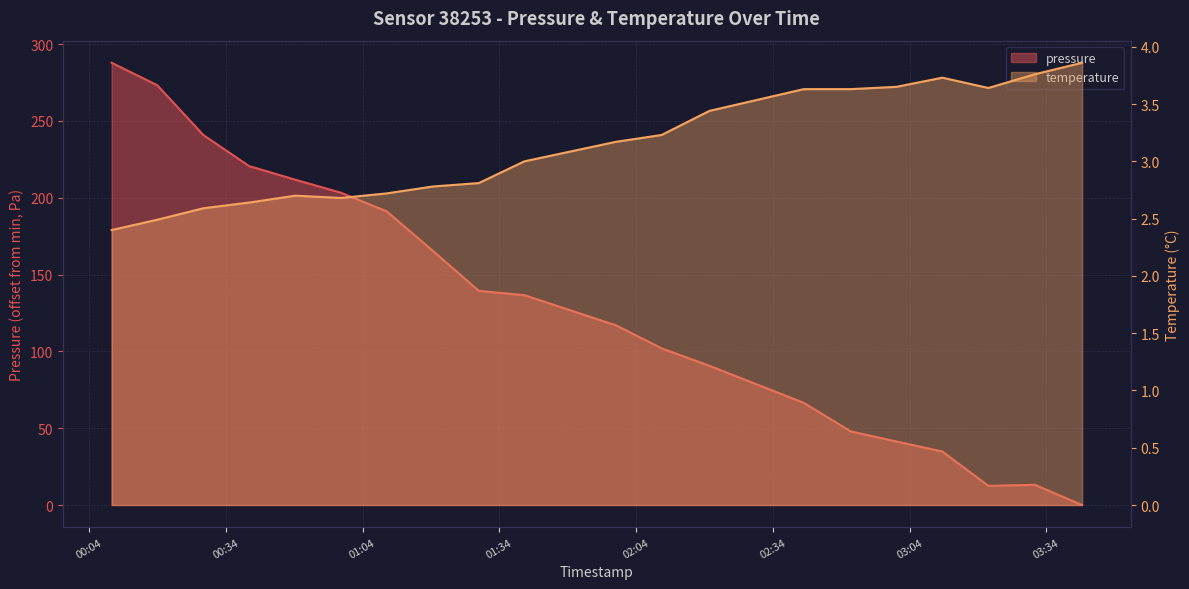

At which label does temperature reach its peak?

2023-02-24T03:41:50